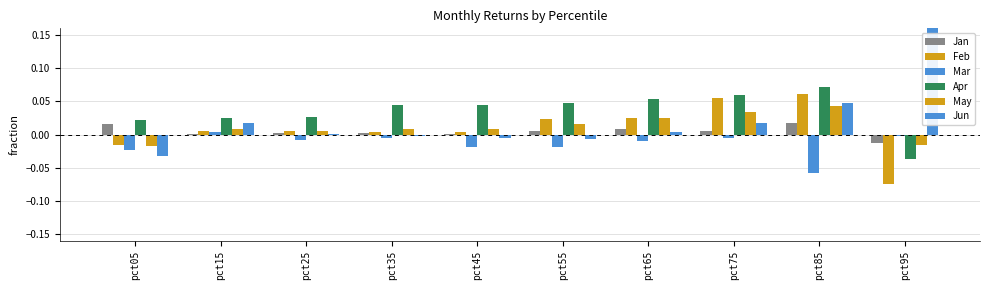

Which category has the highest value across all series?

pct95